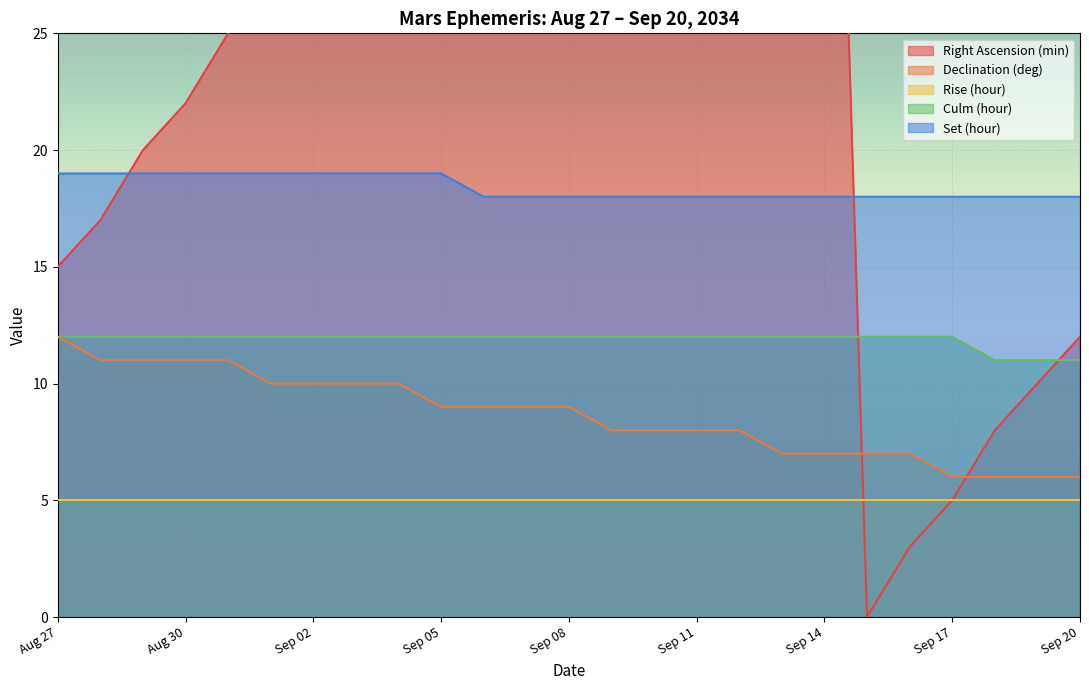

Is it true that Set (hour) equals 18 at Sep 17?

True